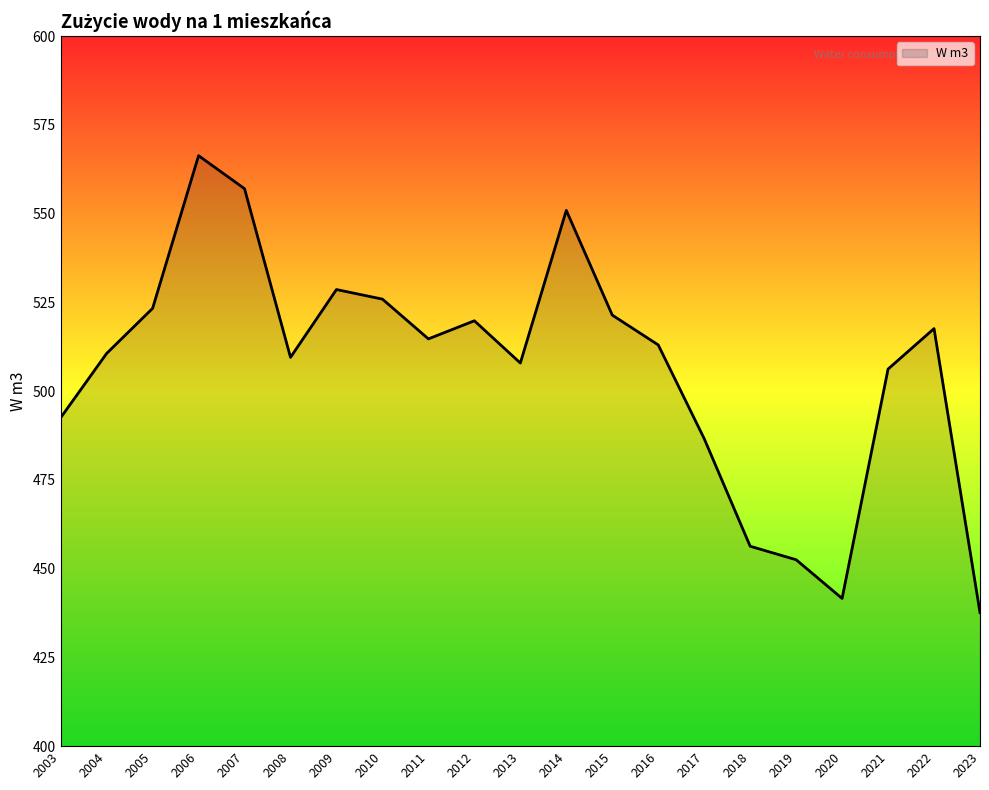

At which category does the chart reach its peak across all series?

2006